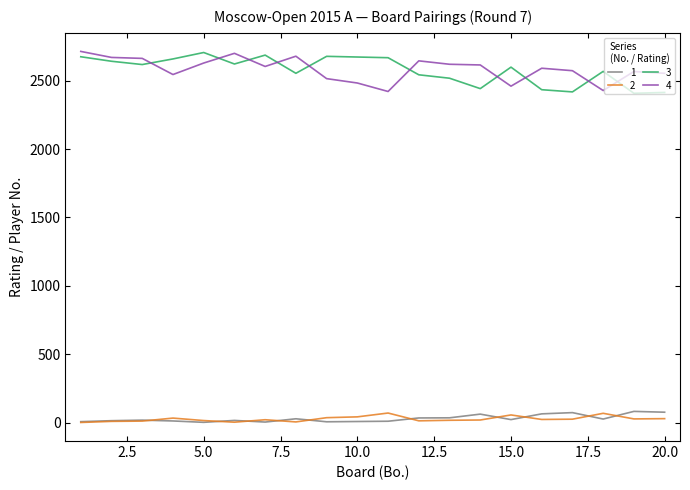

True or false: 1 and 4 cross at least once.

False